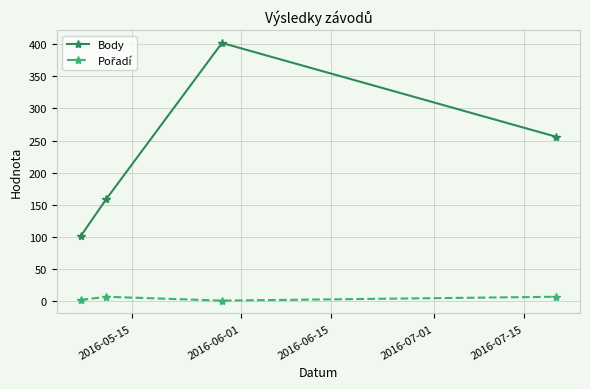

Which series has the largest range (max minus min)?

Body